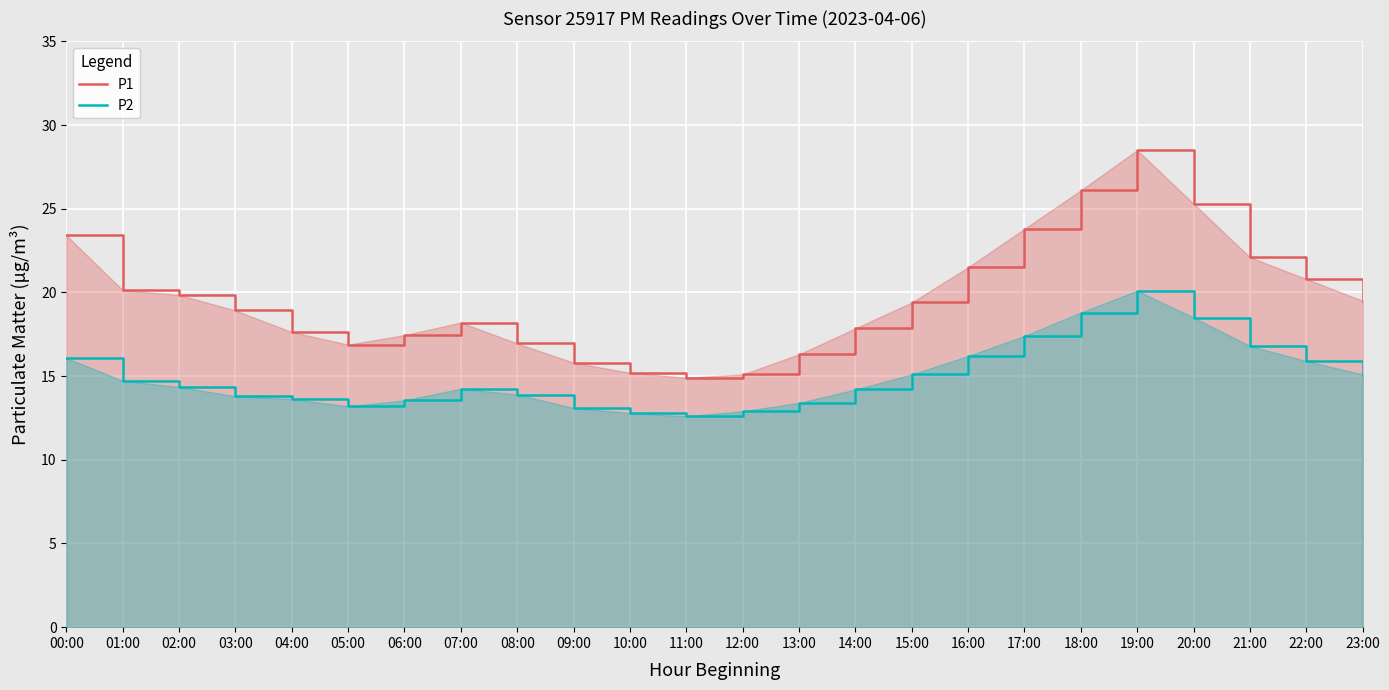

How many data points does each series have?

24